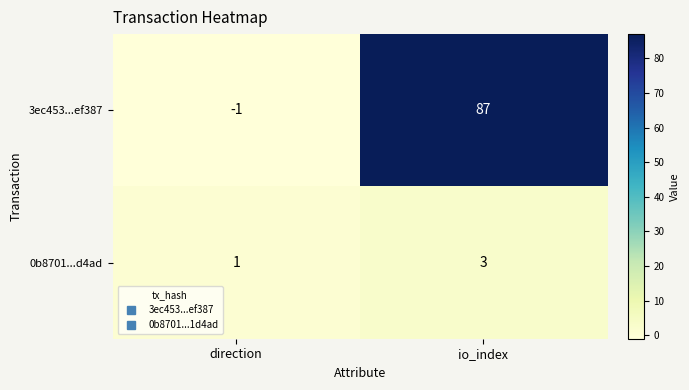

Rank the series at direction from highest to lowest value.

0b8701...d4ad, 3ec453...ef387